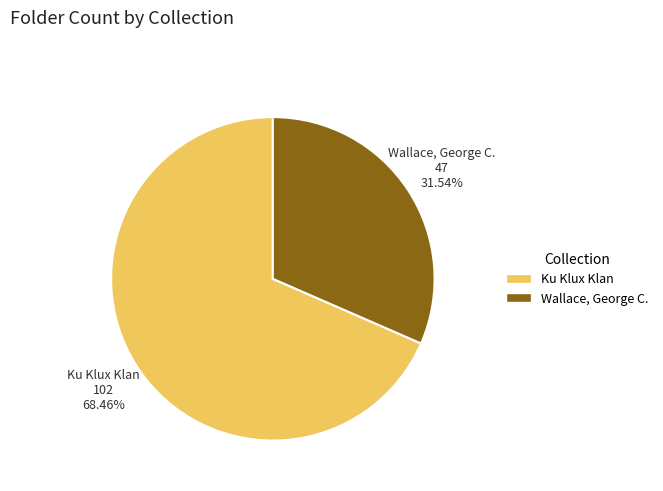

To the nearest percent, what portion does Wallace, George C. represent?

32%